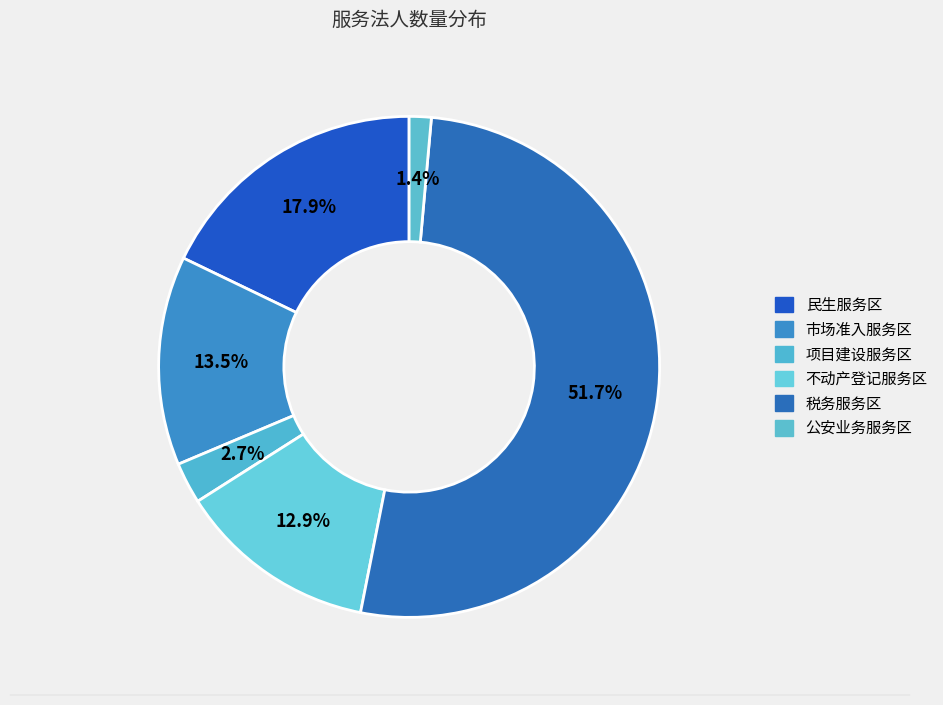

Count the number of slices in the pie.

6